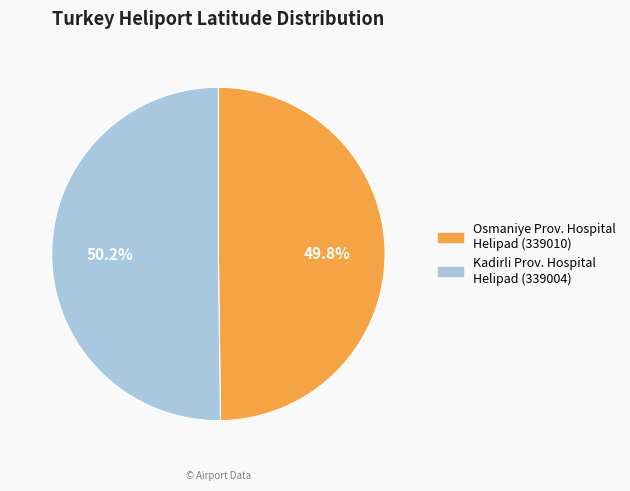

To the nearest percent, what is the average slice percentage?

50%